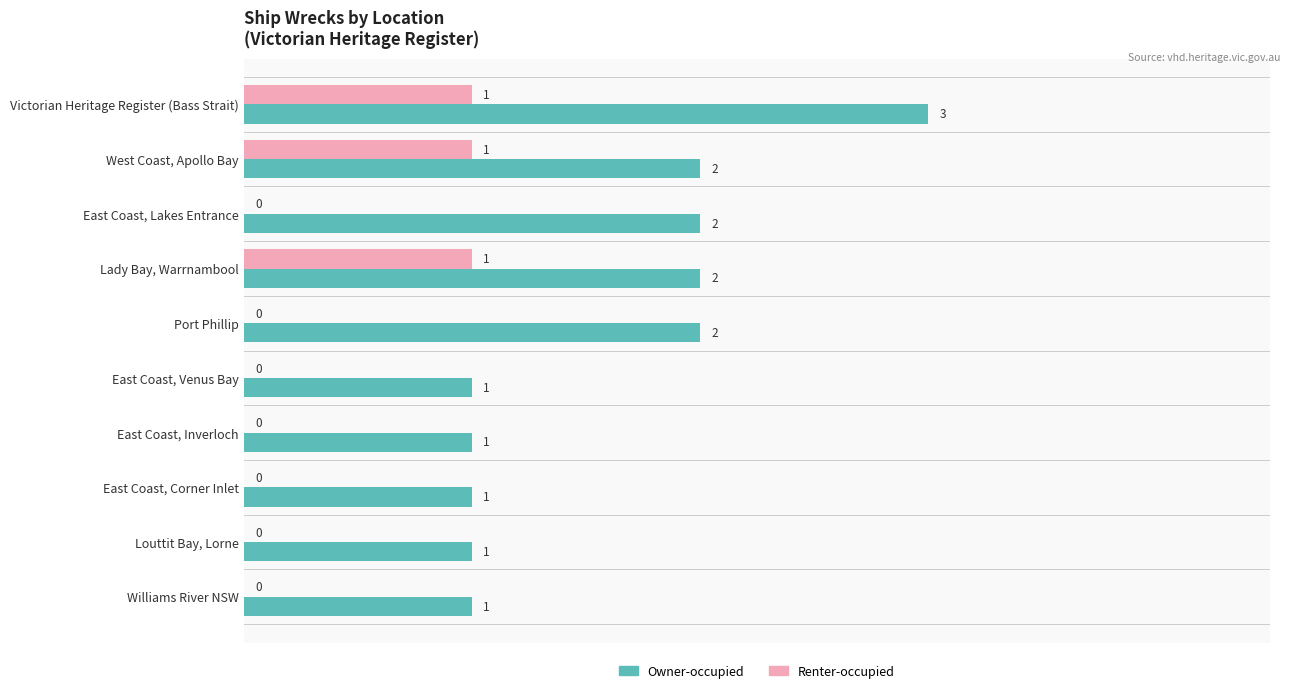

What is the sum of all Renter-occupied values?

3